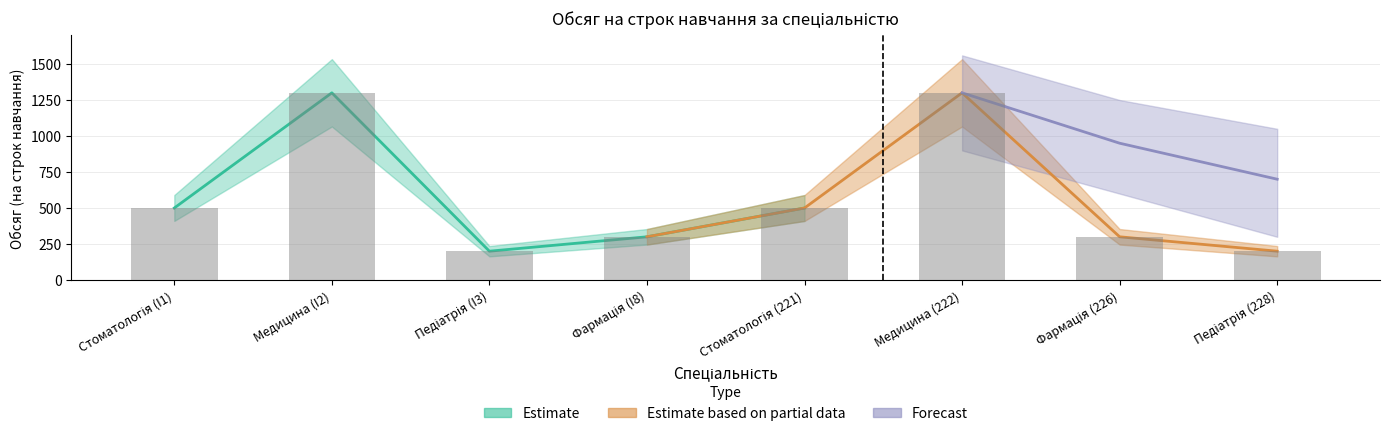

What is the average value?

575